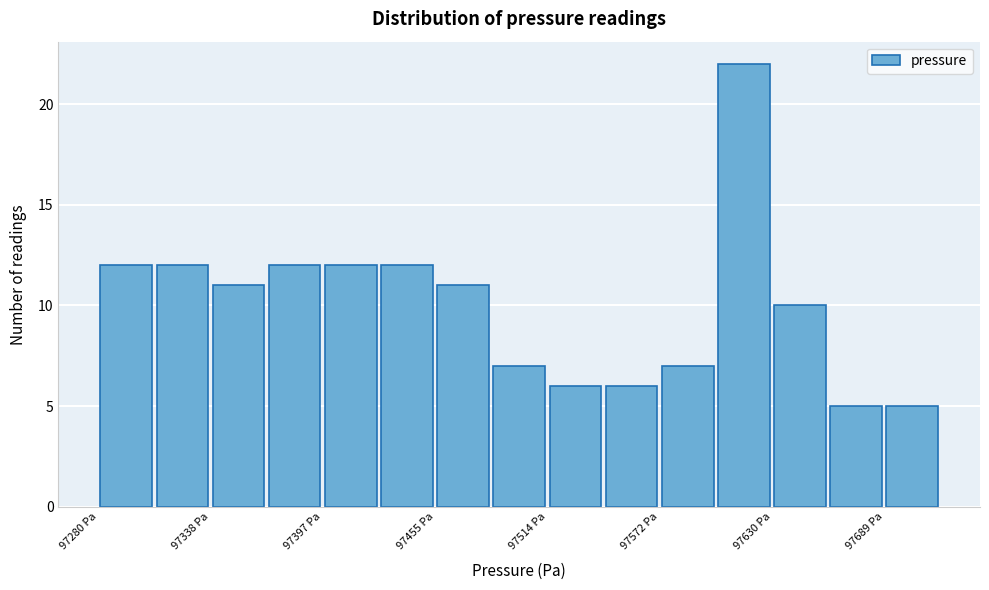

Read against the x-axis, roughly where is the centre of the tallest bar?

97620